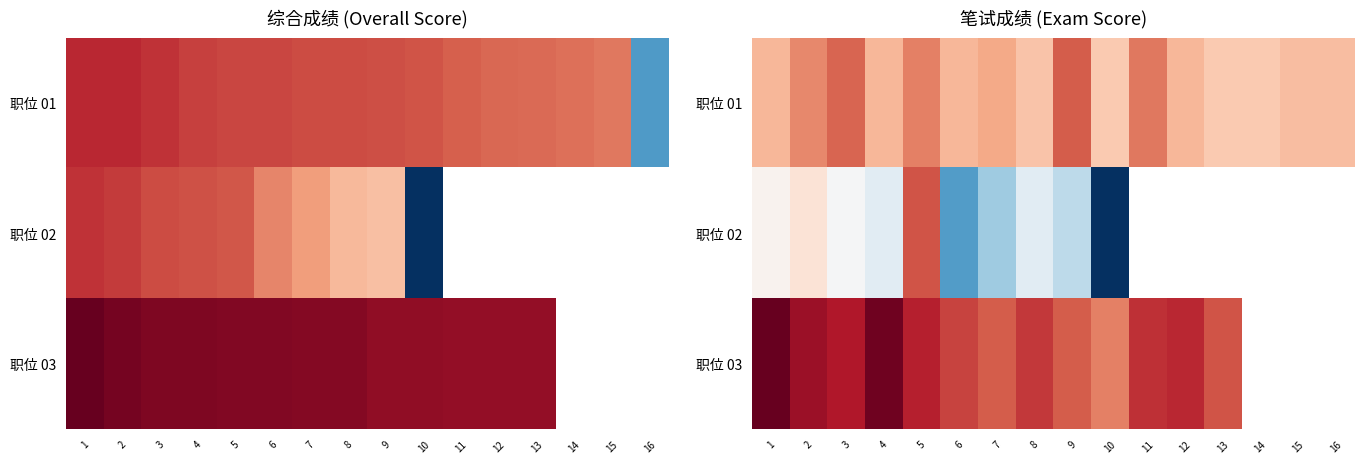

Is it true that 职位 02 equals 109.2 at 3?

False